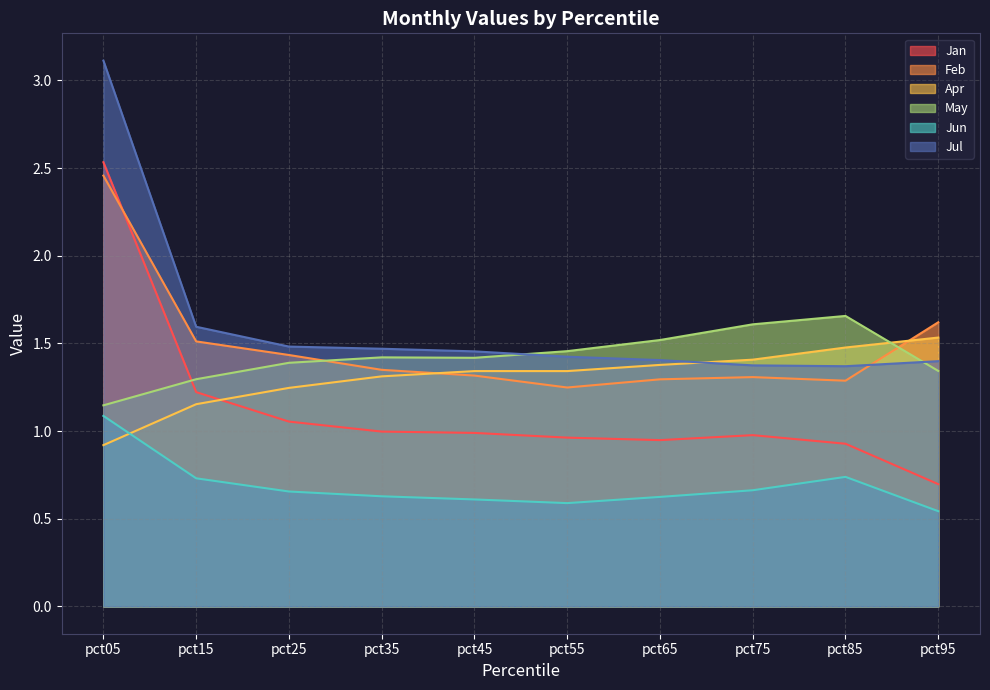

What is the maximum value for Jul?

3.1